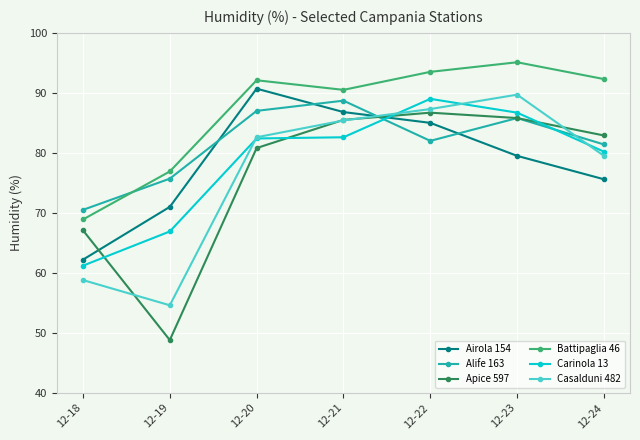

What is the maximum value for Casalduni 482?

89.7